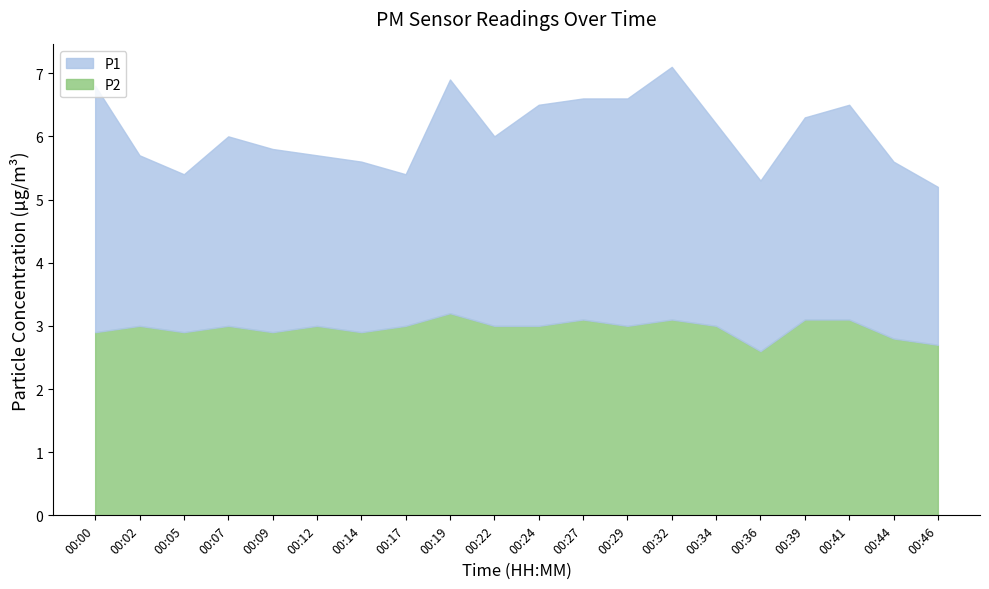

At 00:36, list the series in order from smallest to largest.

P2, P1